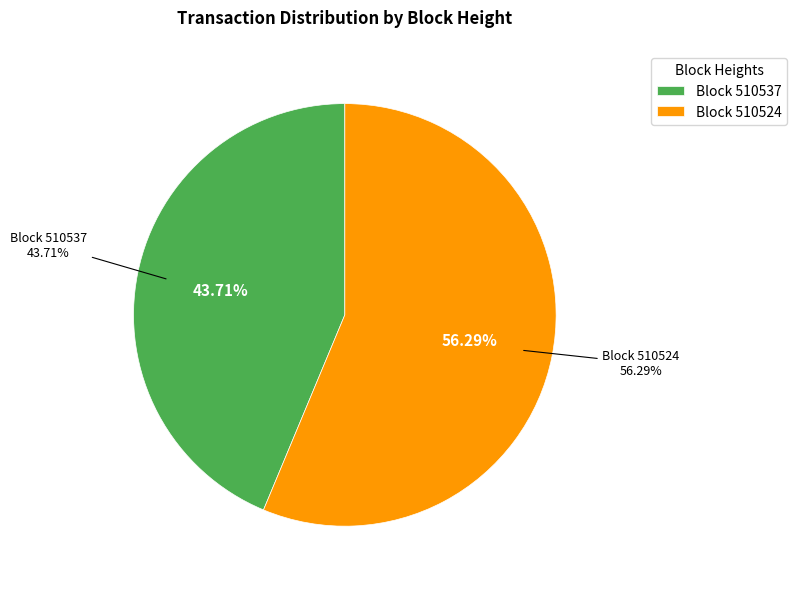

What is the largest slice in the pie chart?

510524